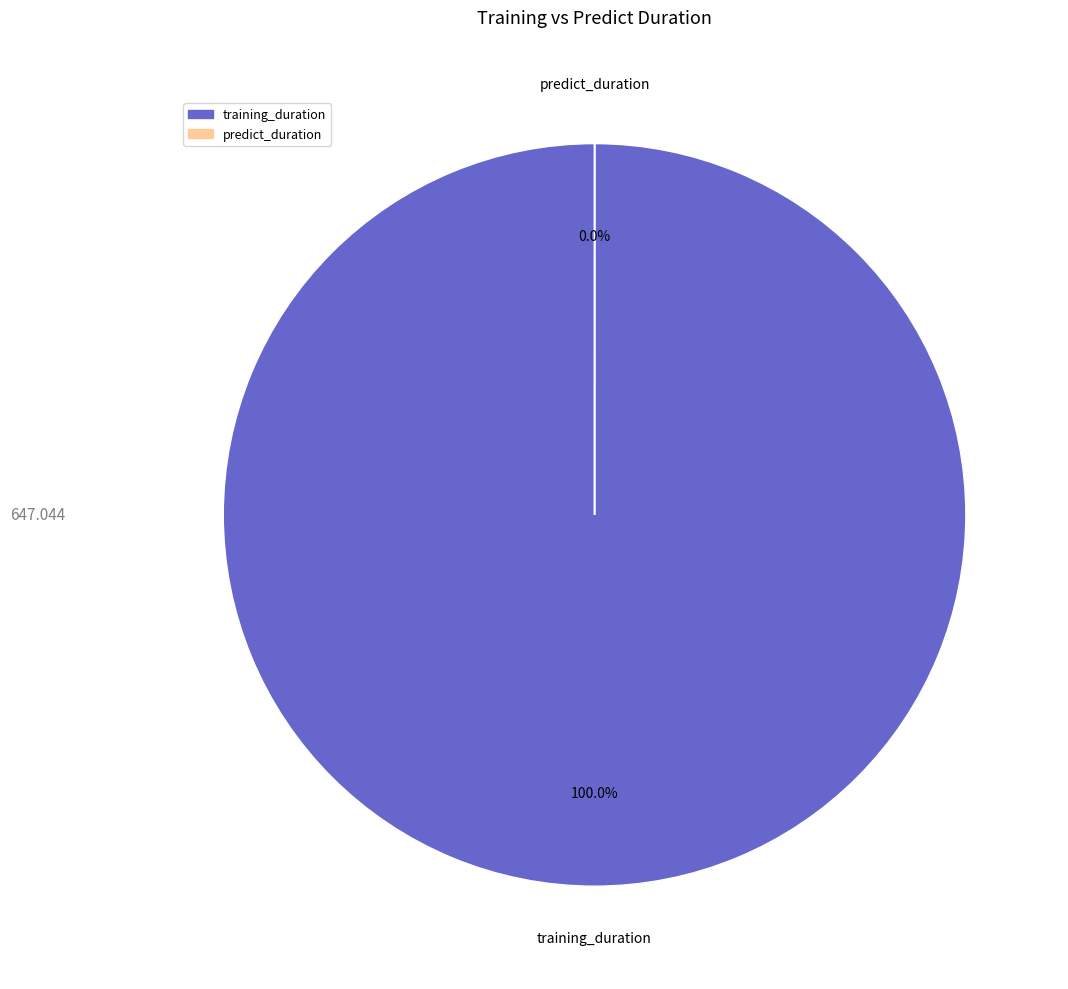

To the nearest percent, what is the combined percentage of predict_duration and training_duration?

100%